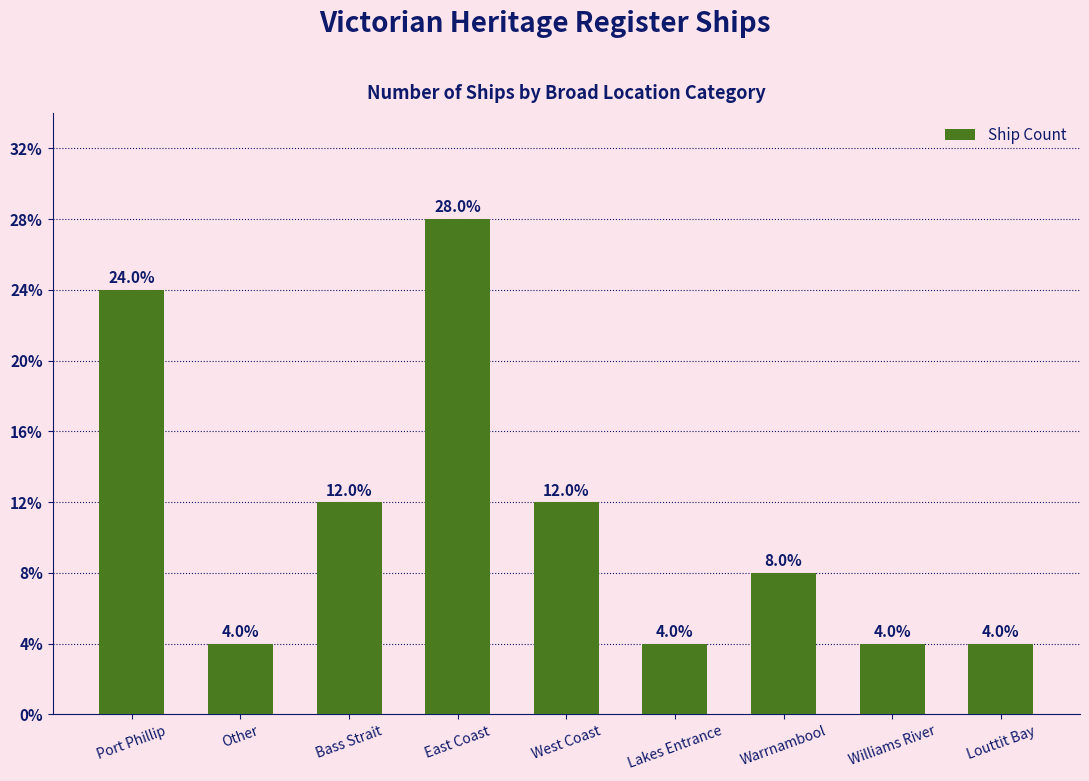

Are the bars horizontal?

No